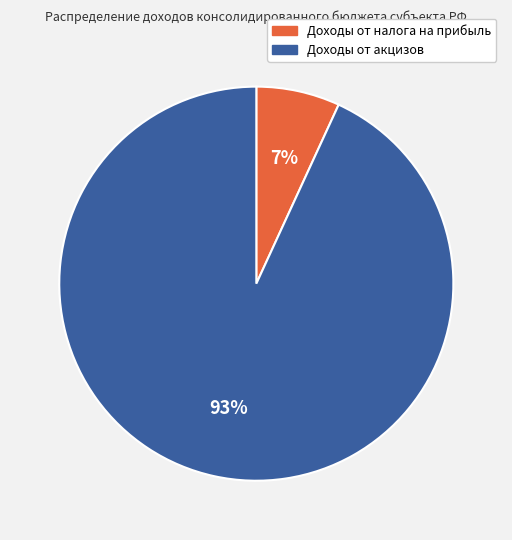

How many segments does this pie chart have?

2